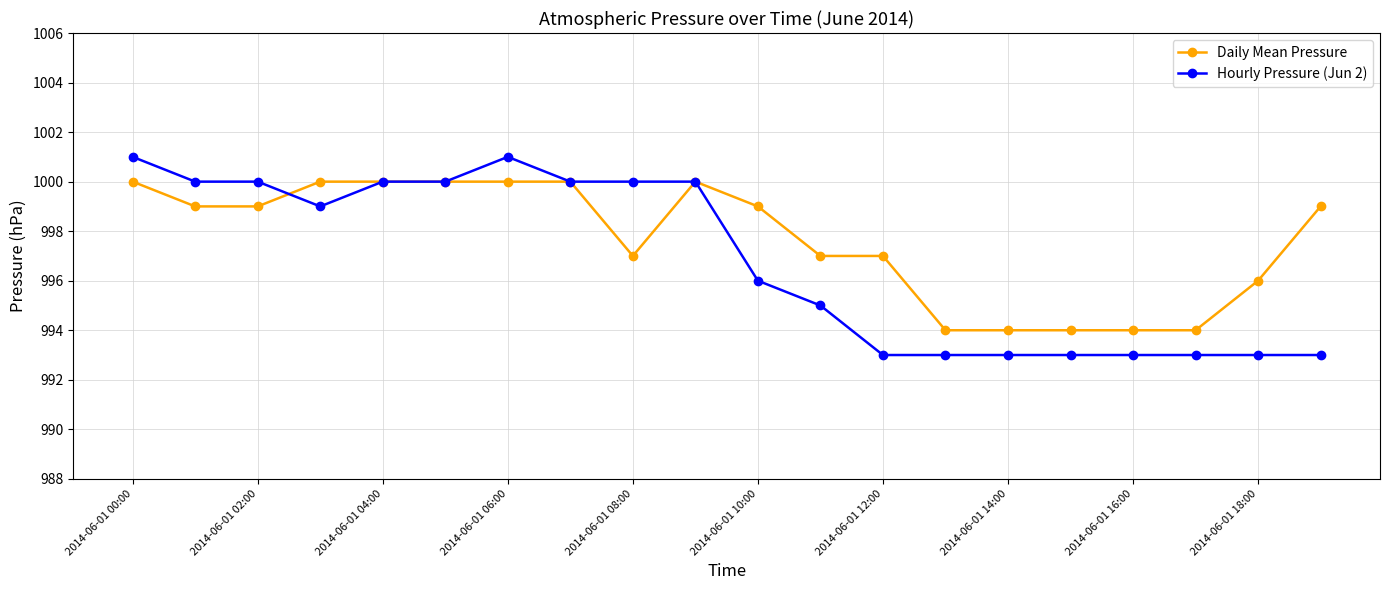

What is the value of the Hourly Pressure (Jun 2) point at the 19th from the left?

993